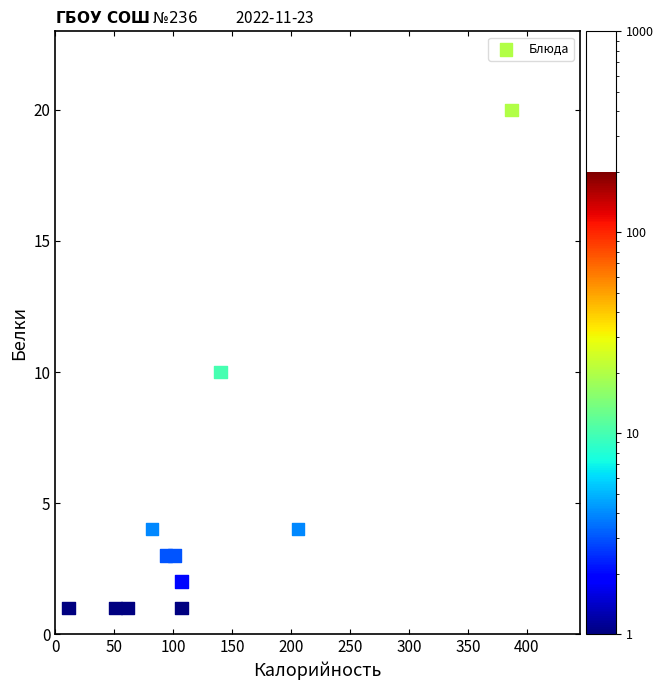

What is the average X value?

122